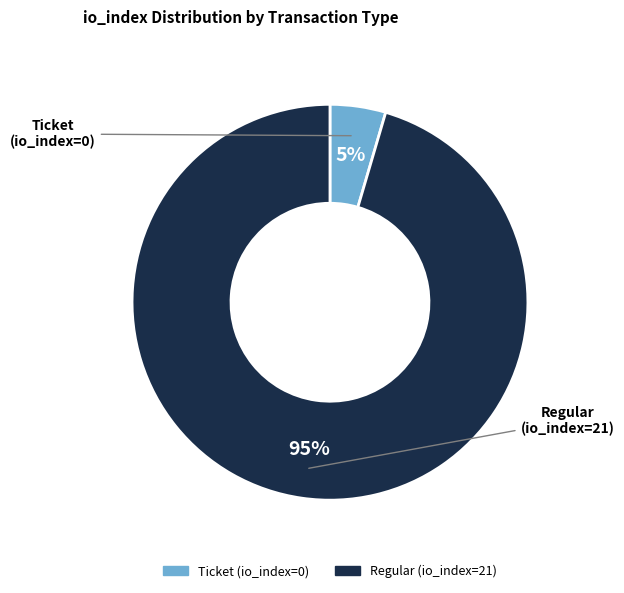

To the nearest percent, what is the combined percentage of Ticket (io_index=0) and Regular (io_index=21)?

100%